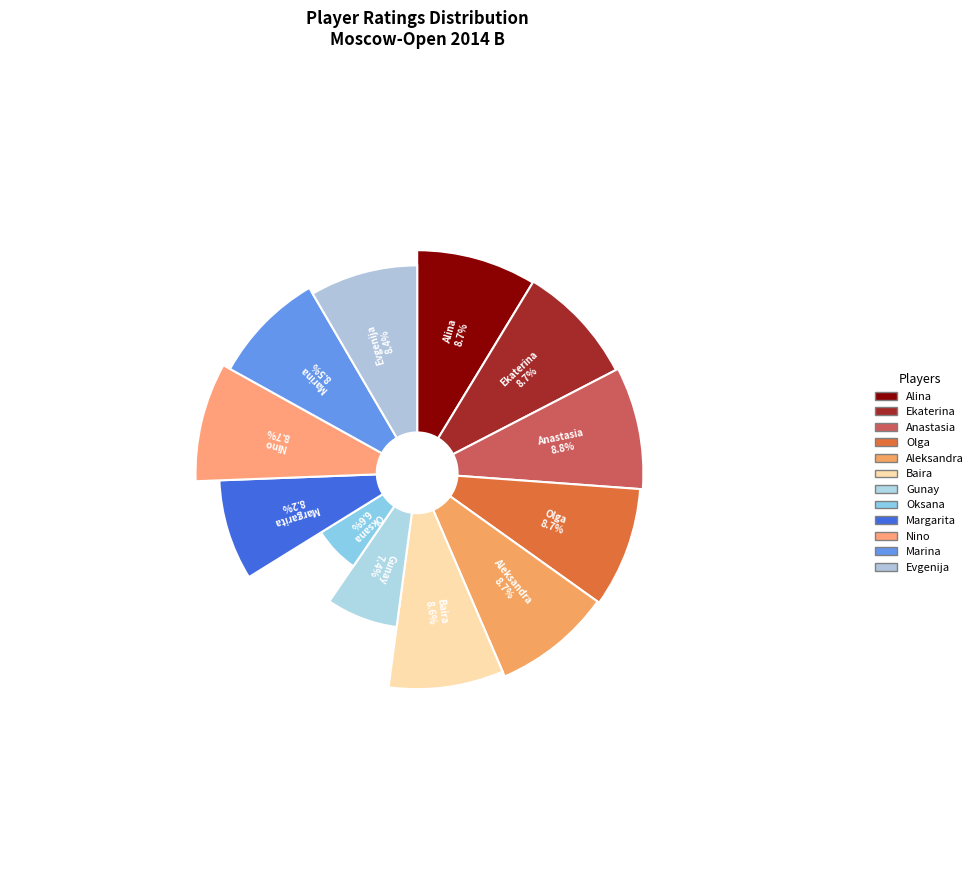

Is the sum of Schepetkova Margarita and Komissarova Oksana greater than half?

No